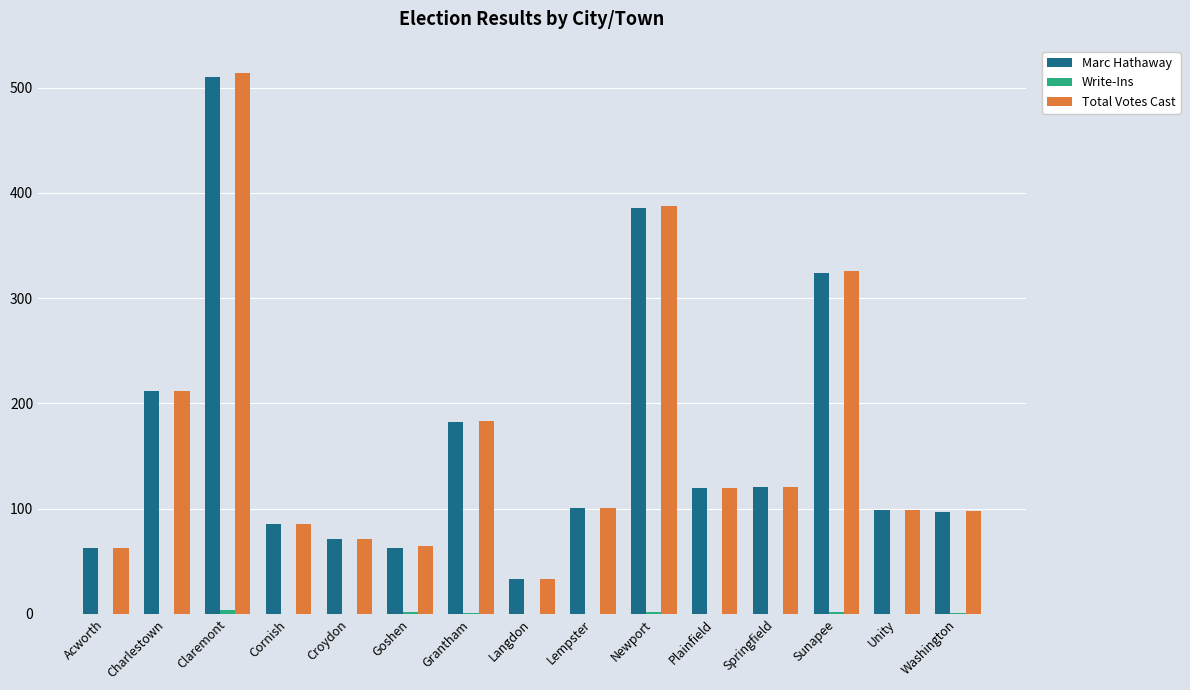

What is the spread (max minus min) of values at Springfield?

121